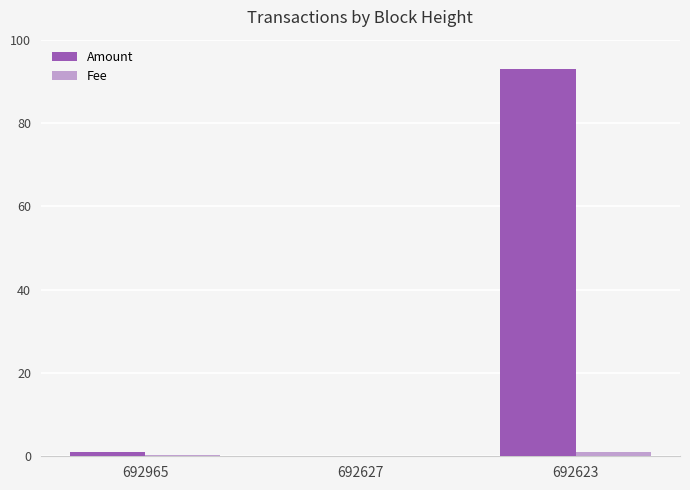

What is the sum of the Fee values at 692965 and 692623?

1.4